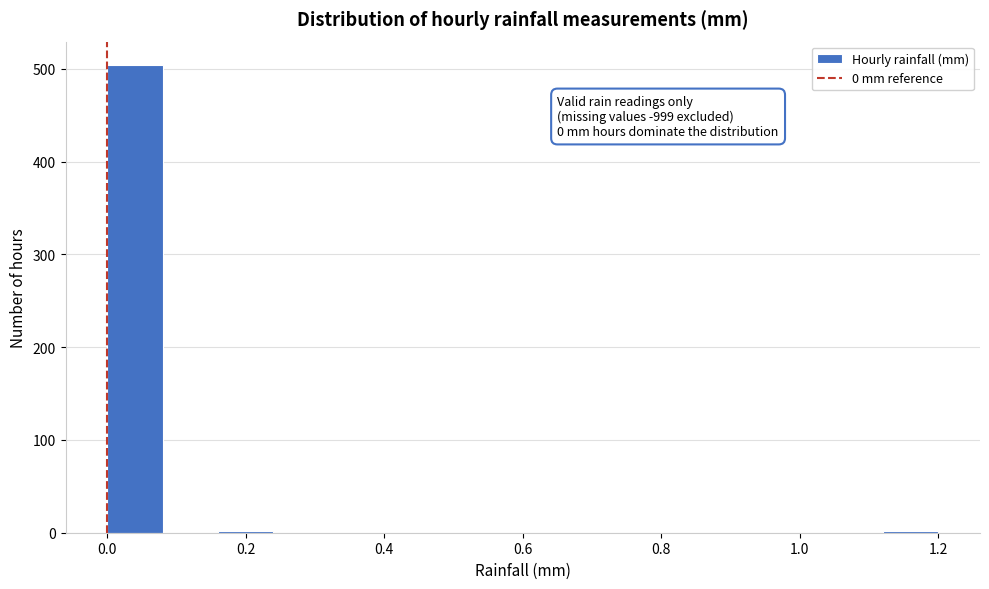

Which range on the x-axis has the tallest bar?

0.00 to 0.08